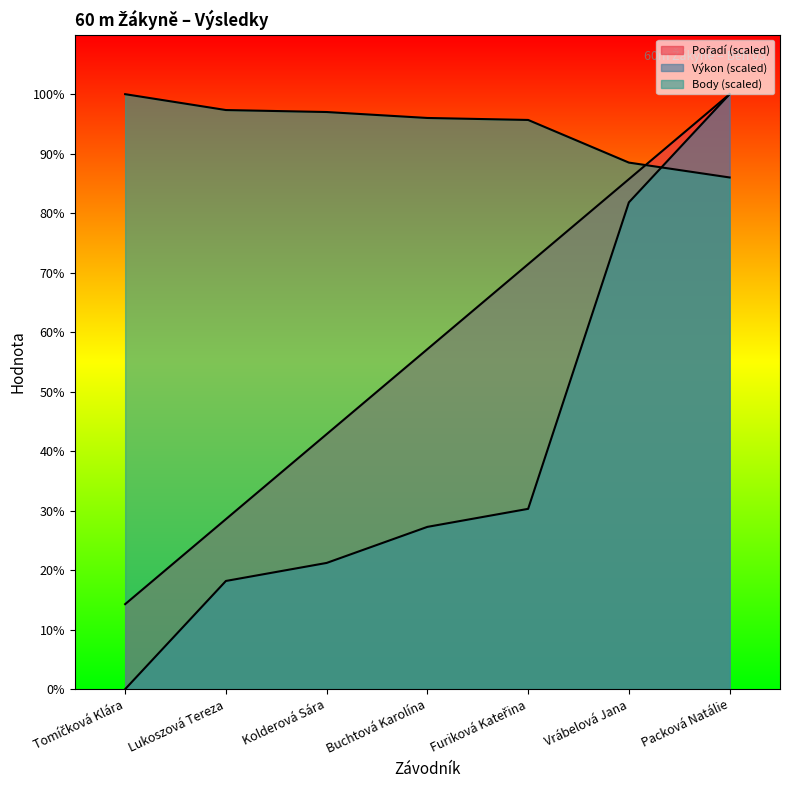

True or false: Výkon and Pořadí intersect in this chart.

False